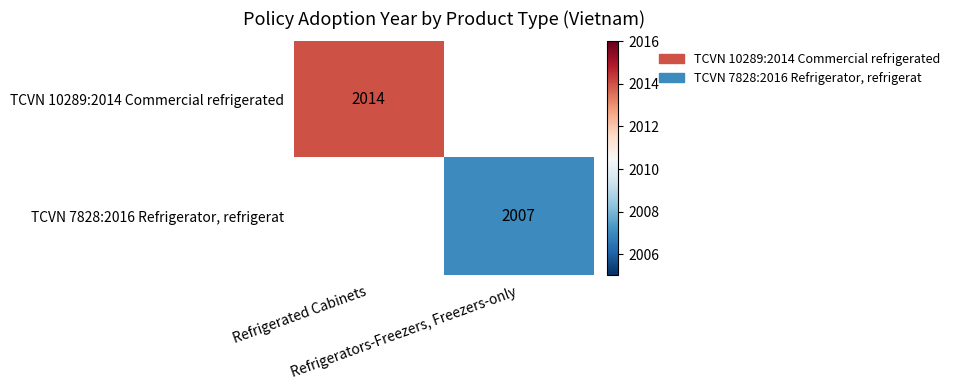

What is the sum of all TCVN 10289:2014 Commercial refrigerated values?

2014